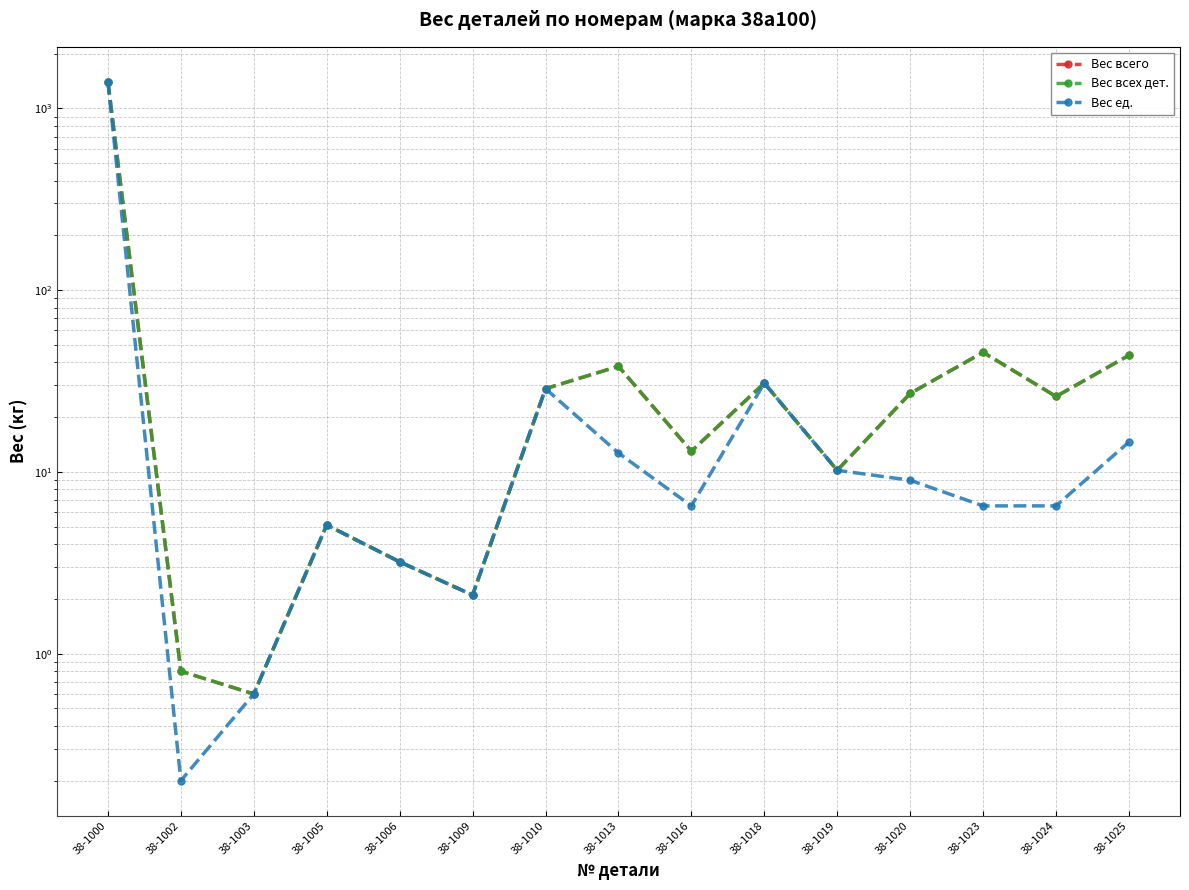

How many interior local peaks does the Вес ед. series have?

3